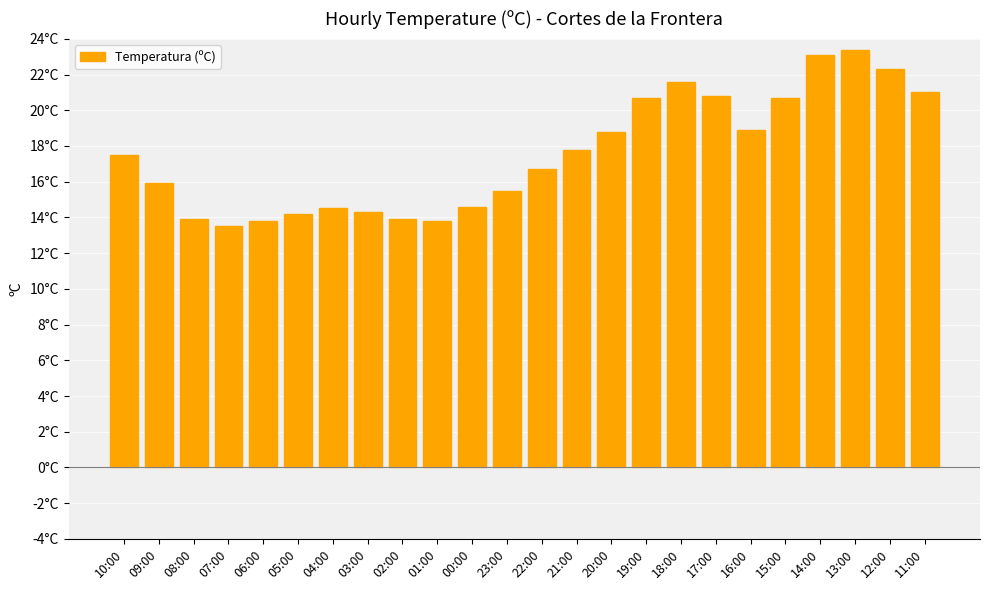

What is the value of the 13th bar from the left?

16.7